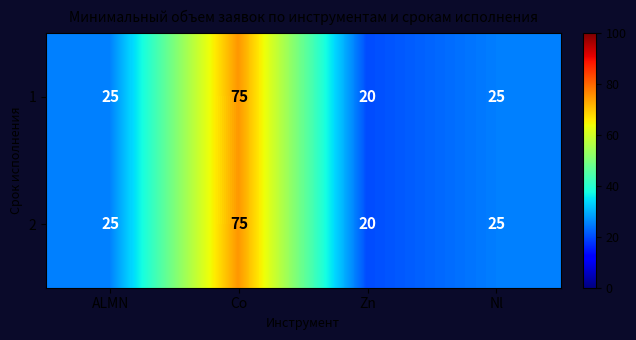

What is the approximate value of 1 at Zn?

20